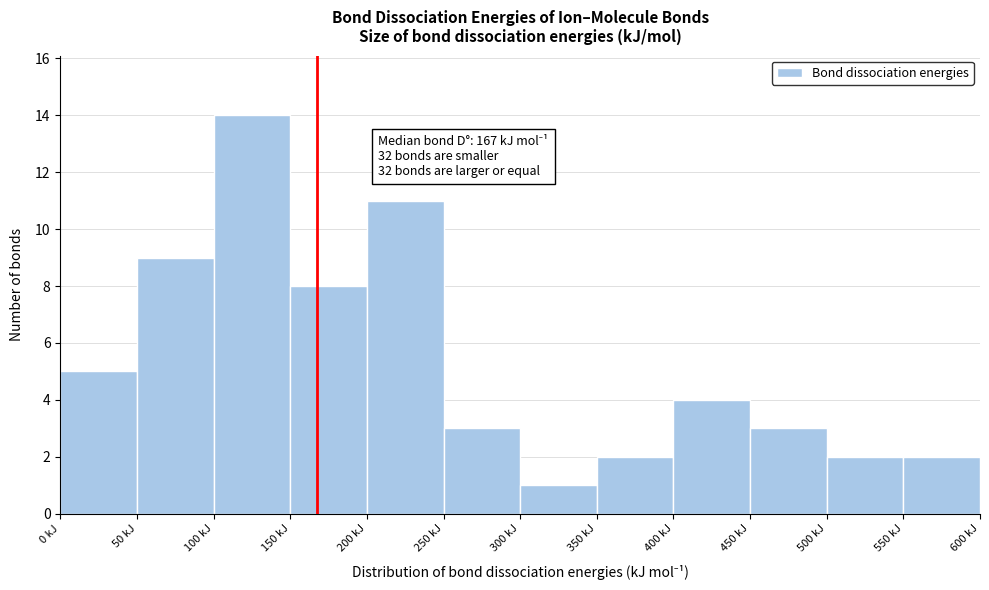

Which range on the x-axis has the tallest bar?

100 to 150